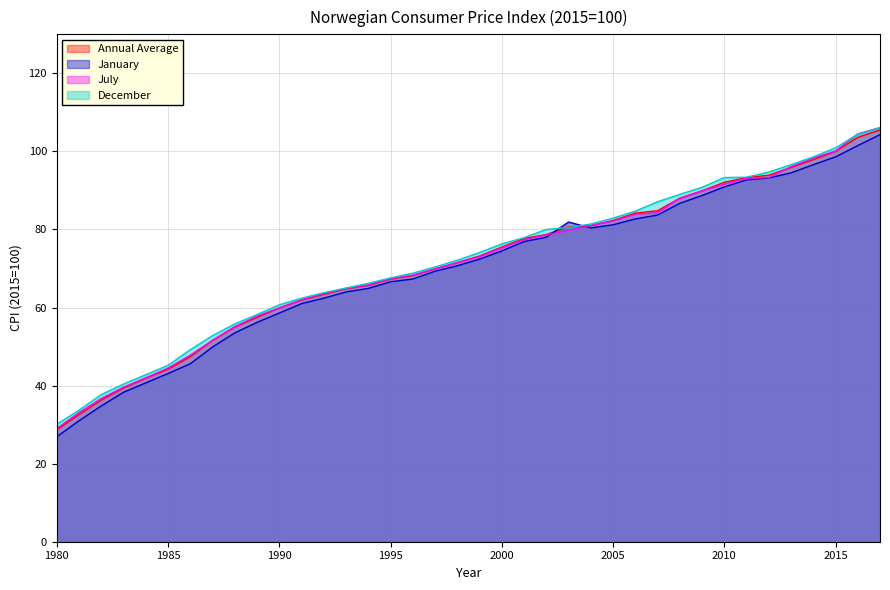

What is the average value of the December series?

72.0